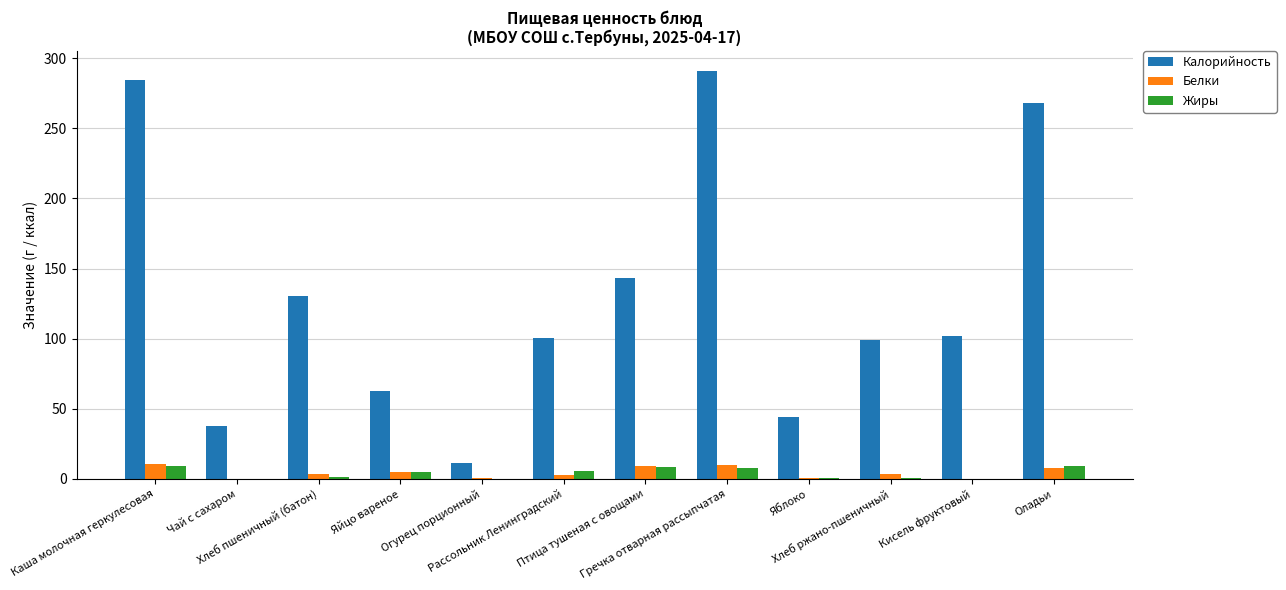

Is it true that Калорийность equals 60.0 at Птица тушеная с овощами?

False